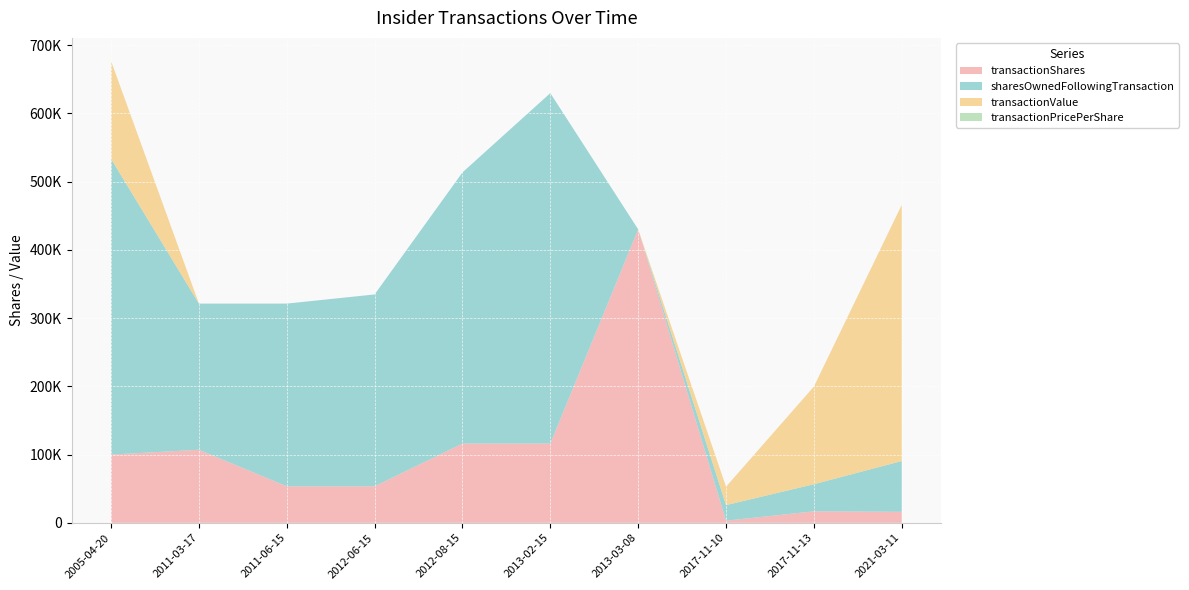

Reading left to right, list all the values displayed in this chart.

transactionShares: 2005-04-20=100000.0	2011-03-17=107066.0	2011-06-15=53533.0	2012-06-15=53533.0	2012-08-15=116167.0	2013-02-15=116166.0	2013-03-08=430029.0	2017-11-10=3130.0	2017-11-13=16870.0	2021-03-11=16111.0
sharesOwnedFollowingTransaction: 2005-04-20=433333.0	2011-03-17=214132.0	2011-06-15=267665.0	2012-06-15=281102.0	2012-08-15=397269.0	2013-02-15=513435.0	2013-03-08=0.0	2017-11-10=22803.0	2017-11-13=39673.0	2021-03-11=74431.0
transactionValue: 2005-04-20=143380.0	2011-03-17=0.0	2011-06-15=0.0	2012-06-15=0.0	2012-08-15=0.0	2013-02-15=0.0	2013-03-08=0.0	2017-11-10=26855.0	2017-11-13=143066.0	2021-03-11=375225.0
transactionPricePerShare: 2005-04-20=1.4	2011-03-17=0.0	2011-06-15=0.0	2012-06-15=0.0	2012-08-15=0.0	2013-02-15=0.0	2013-03-08=0.0	2017-11-10=8.6	2017-11-13=8.5	2021-03-11=23.3